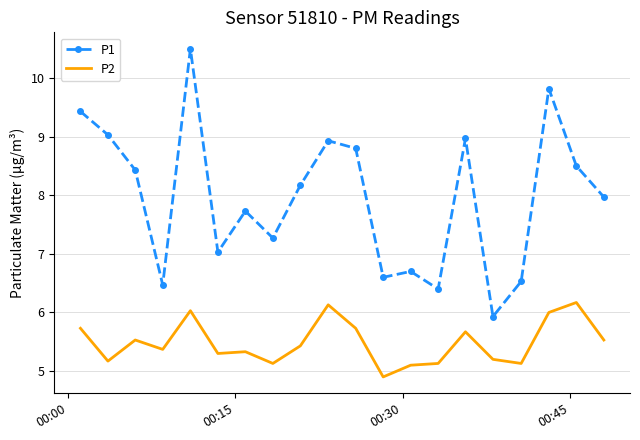

What is the maximum value for P2?

6.2